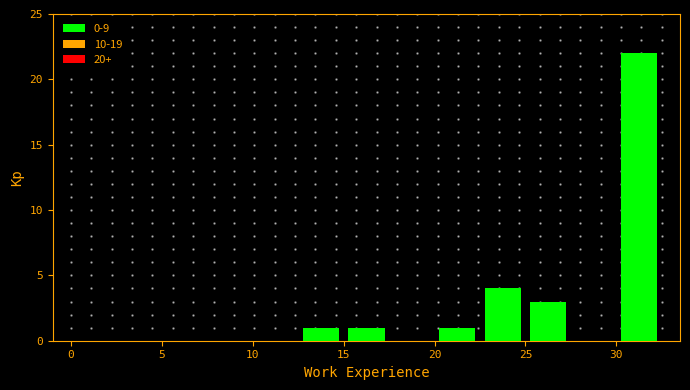

How tall is the bar that spans 25.0 to 27.5 on the x-axis? The values are not printed on the chart, so give them approximately, as read against the axis.

3